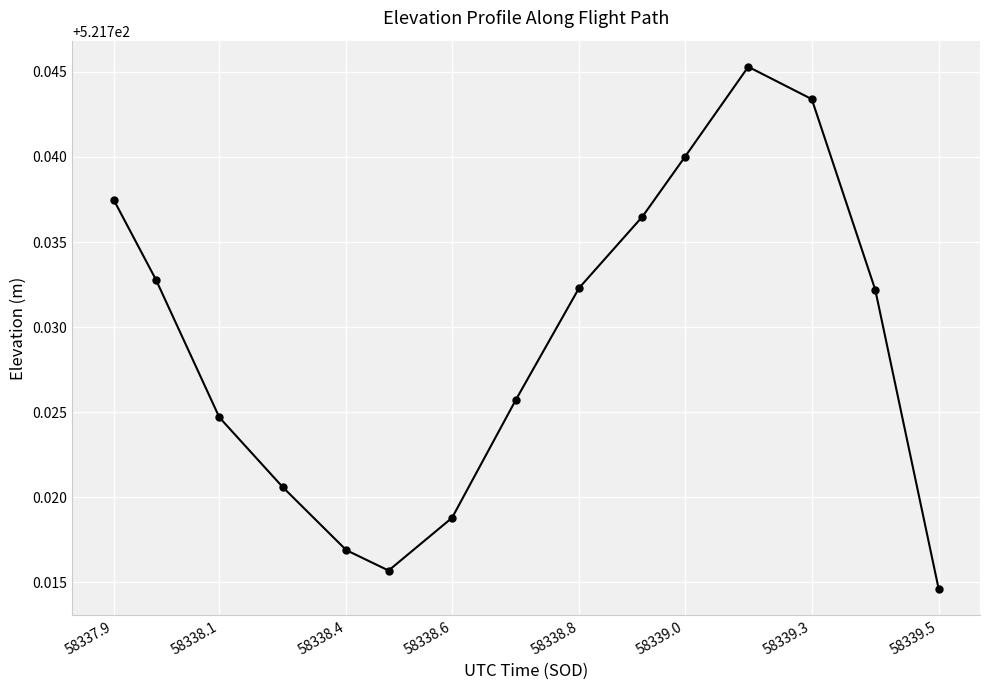

What is the sum of all values?

7825.9